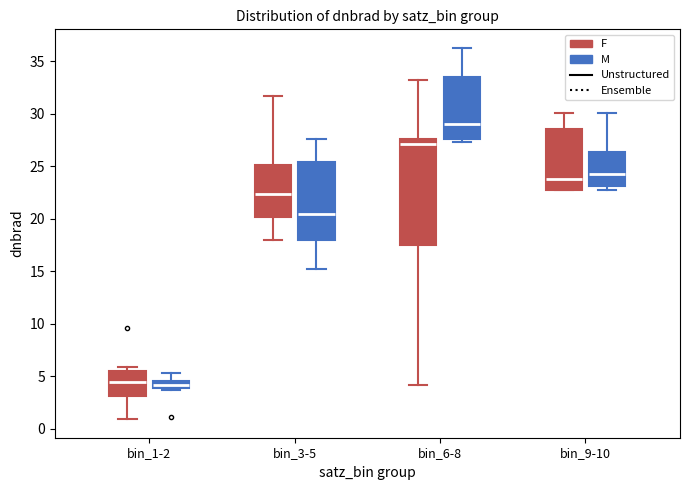

Where does the median line of the box for bin_9-10 (M) sit on the y-axis? The values are not printed on the chart, so give them approximately, as read against the axis.

24.5